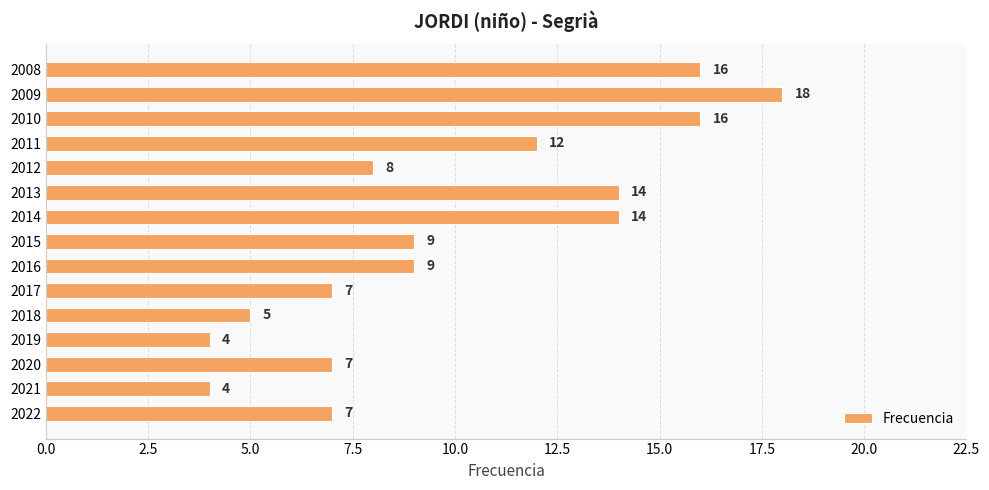

How many bars are there in total?

15